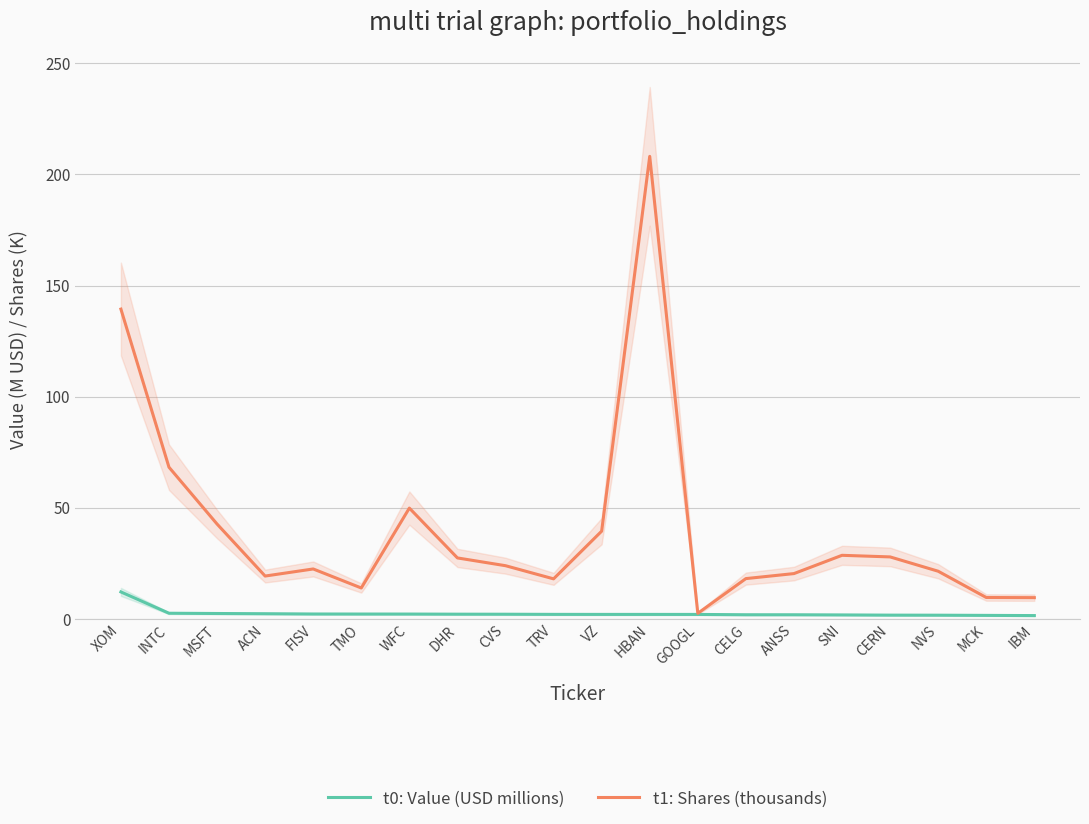

What is the label of the 8th point from the right?

GOOGL